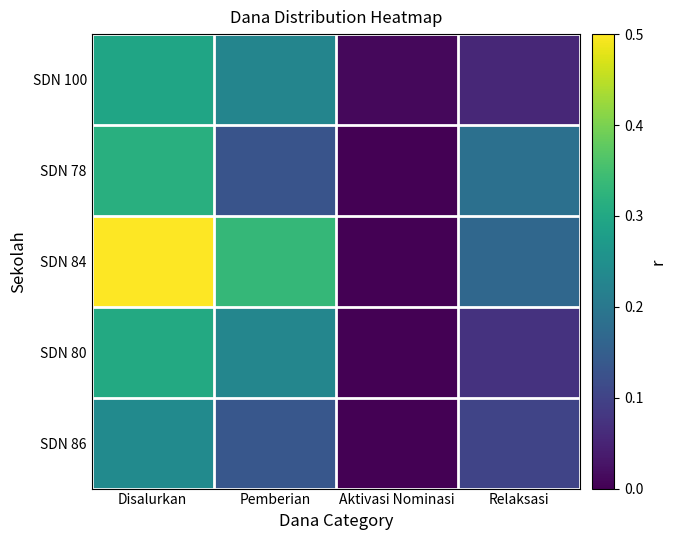

Which series has the largest total across all categories?

SDN 84